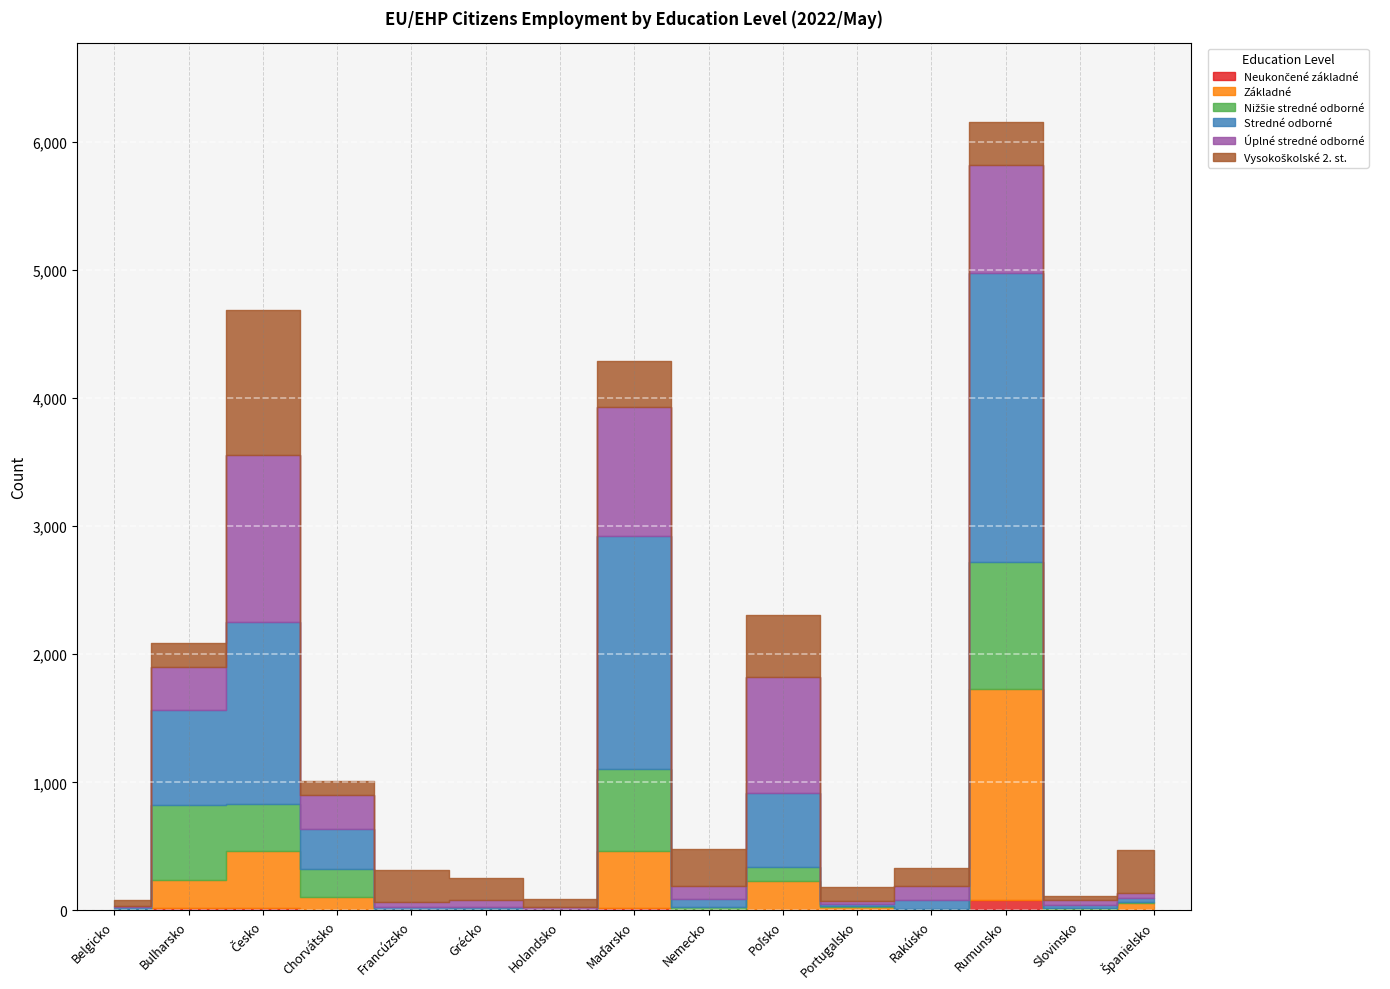

What is the label of the 6th point from the right?

Poľsko